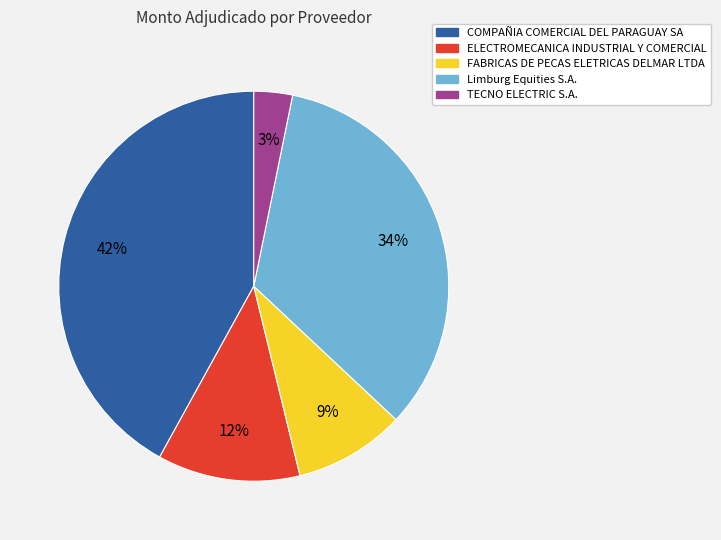

Is TECNO ELECTRIC S.A. the majority of the pie?

No